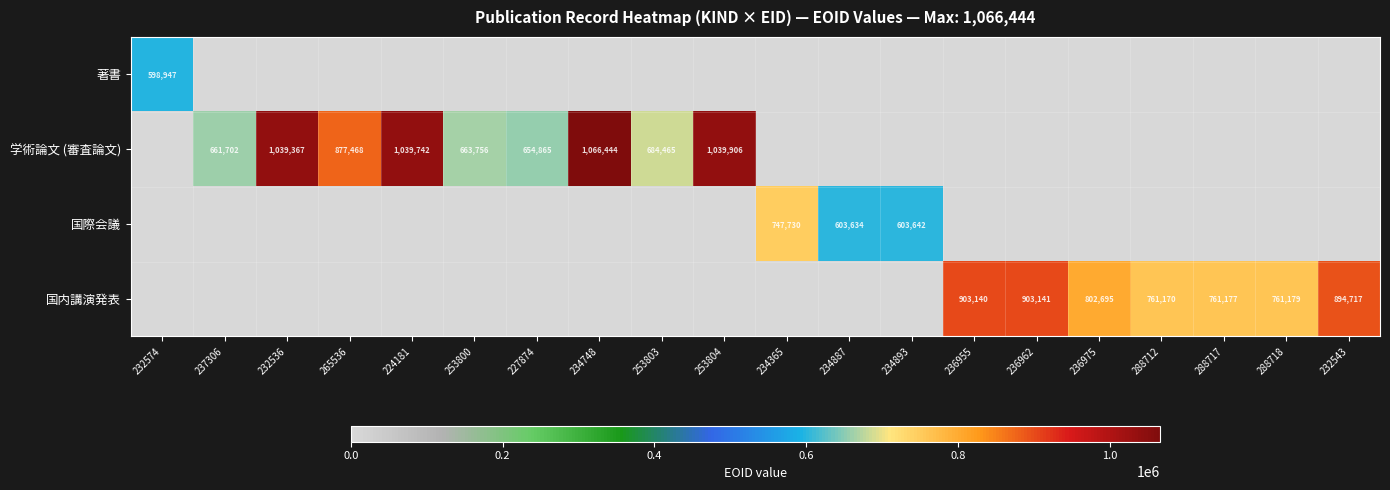

Is it true that 国内講演発表 equals 761170 at 288712?

True